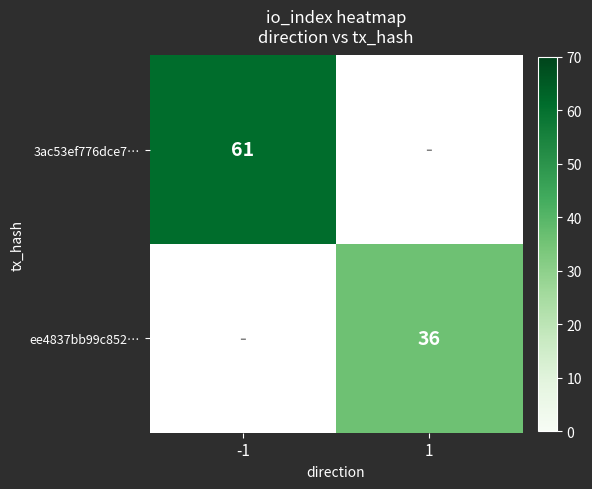

Is the value of 3ac53ef776dce7… at -1 greater than the value of ee4837bb99c852… at 1?

Yes